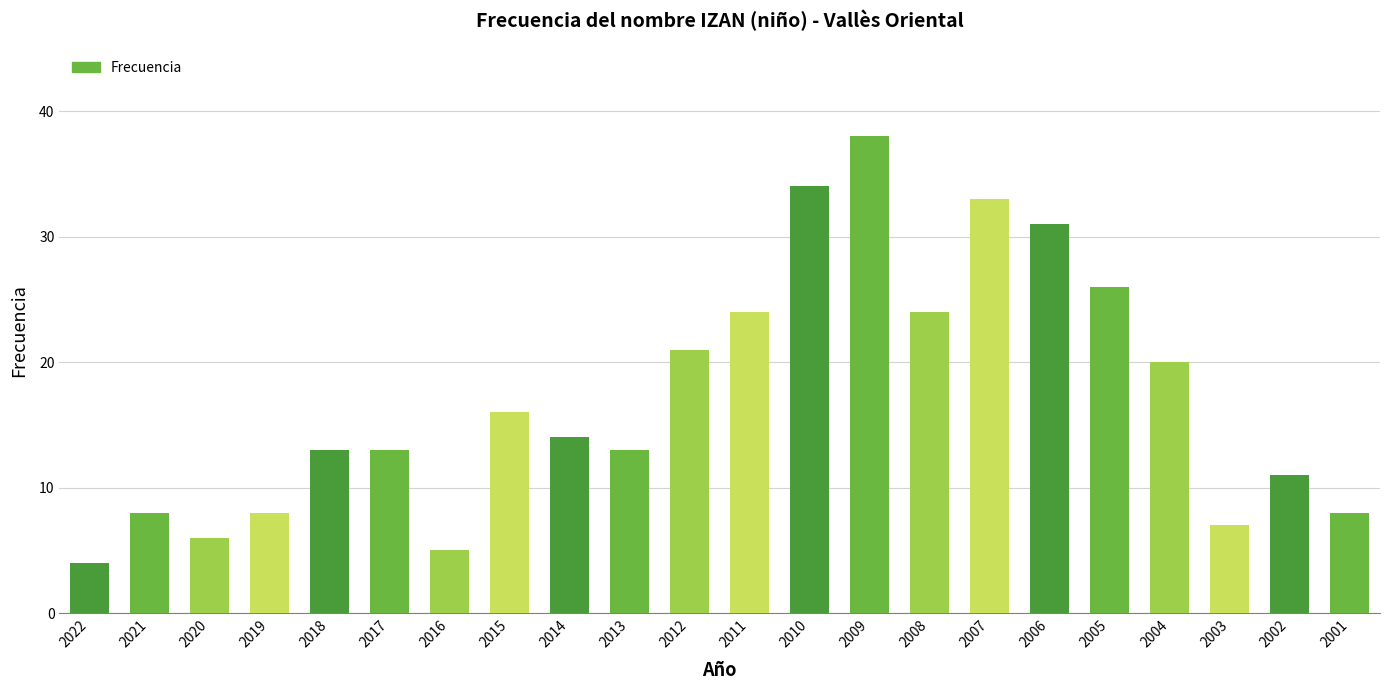

What is the smallest value displayed?

4